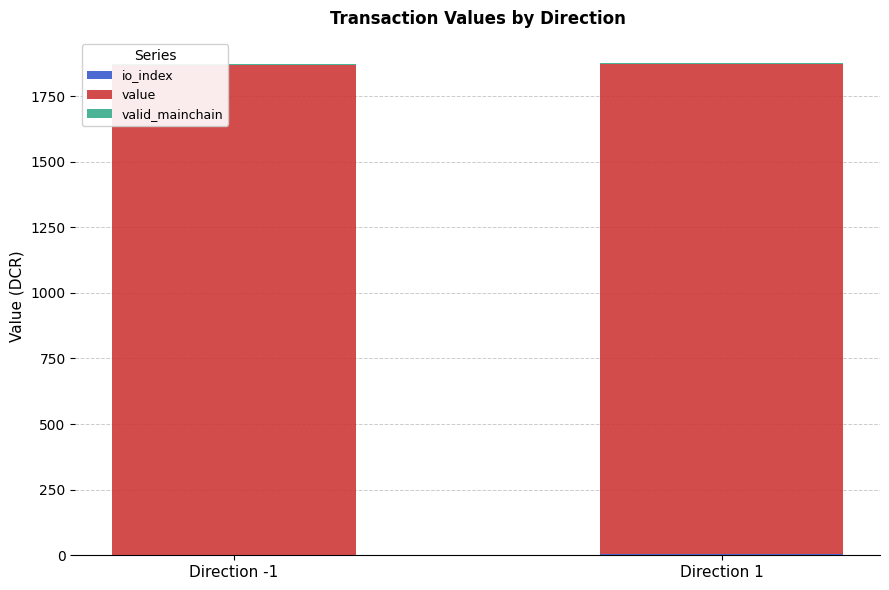

What is the label of the 2nd bar from the right?

Direction -1